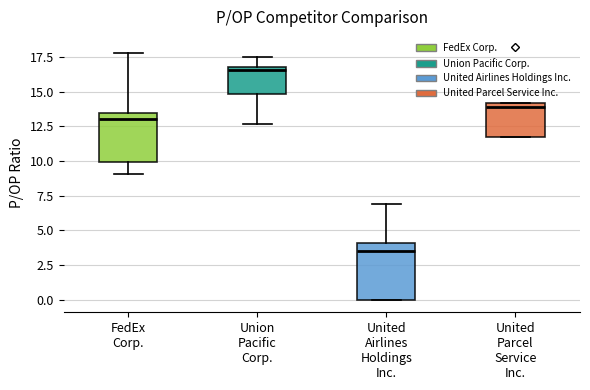

Where does the upper whisker of the box for United Airlines Holdings Inc. end on the y-axis? The values are not printed on the chart, so give them approximately, as read against the axis.

7.0